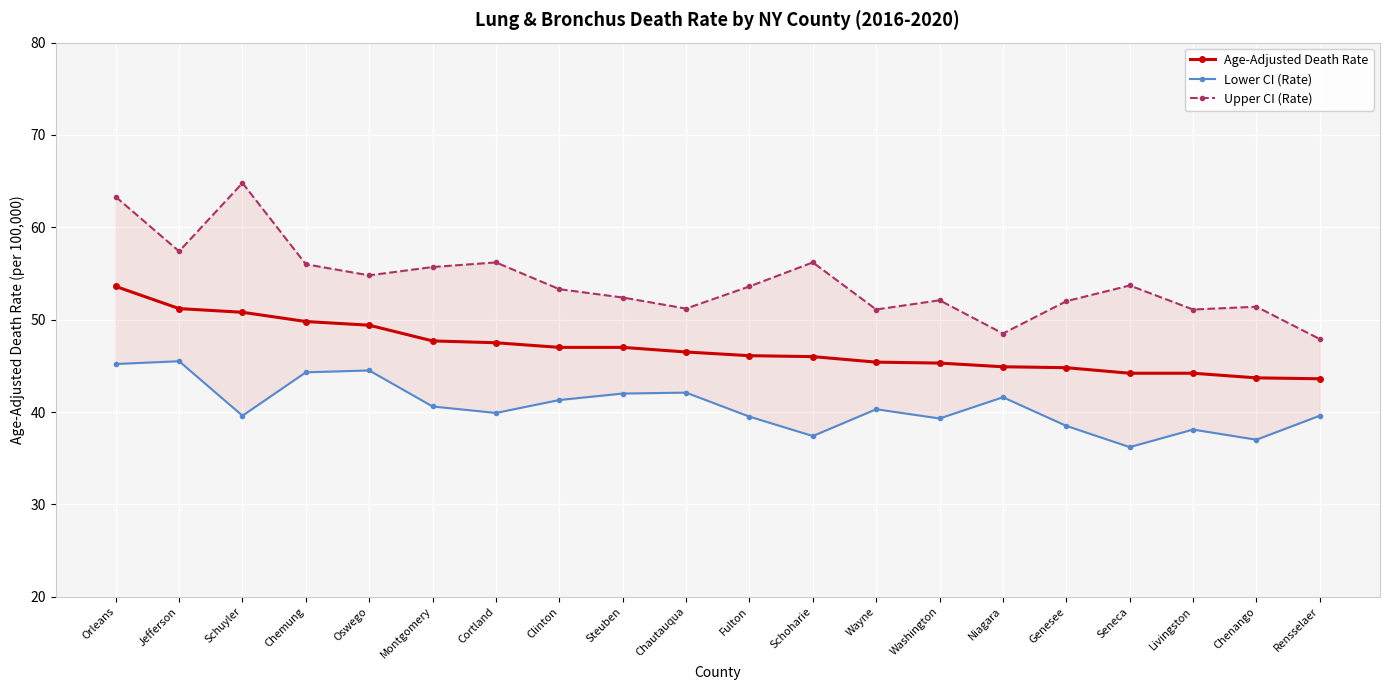

At which category is the sum across all series the highest?

Orleans